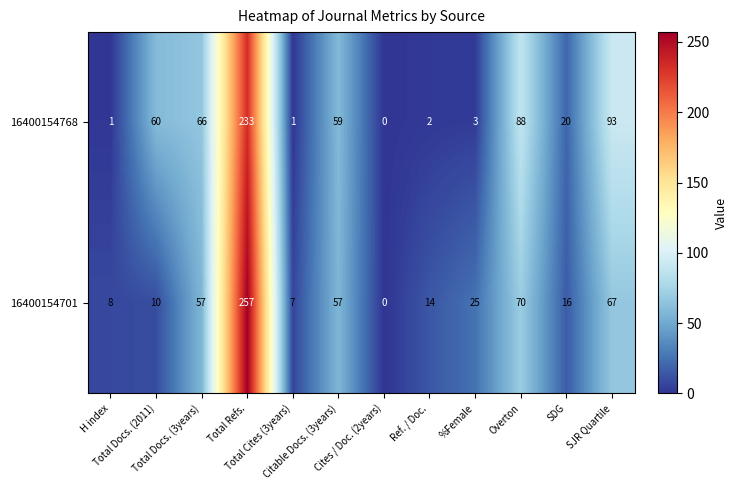

How many data points does each series have?

12